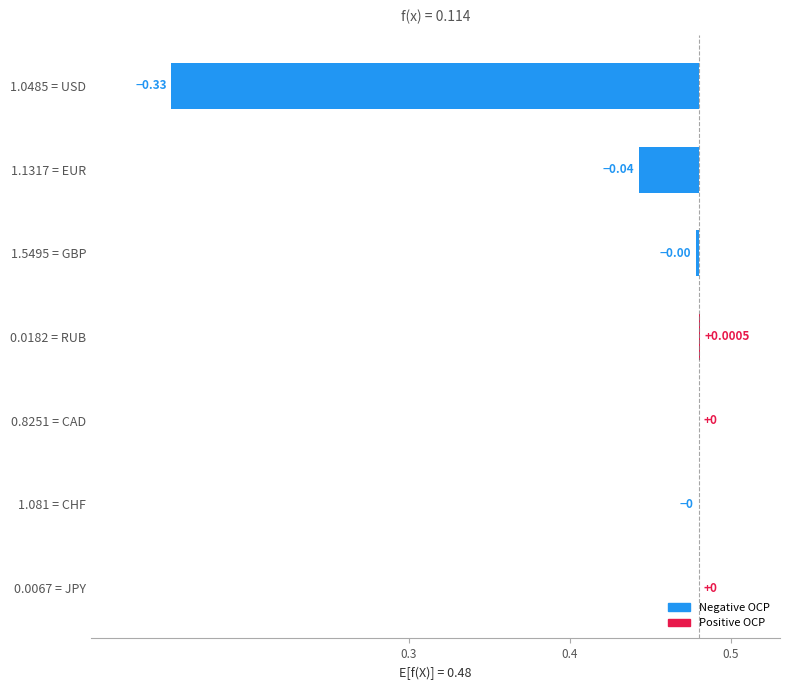

True or false: the data shows -0.0 at 1.5495 = GBP.

False